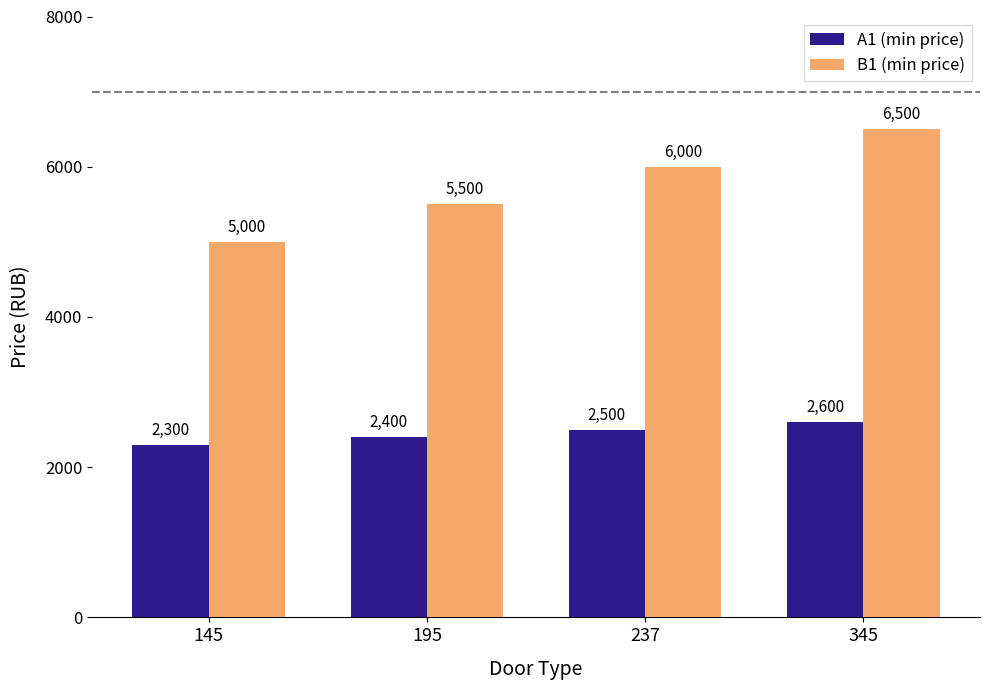

How many groups of bars are there?

4